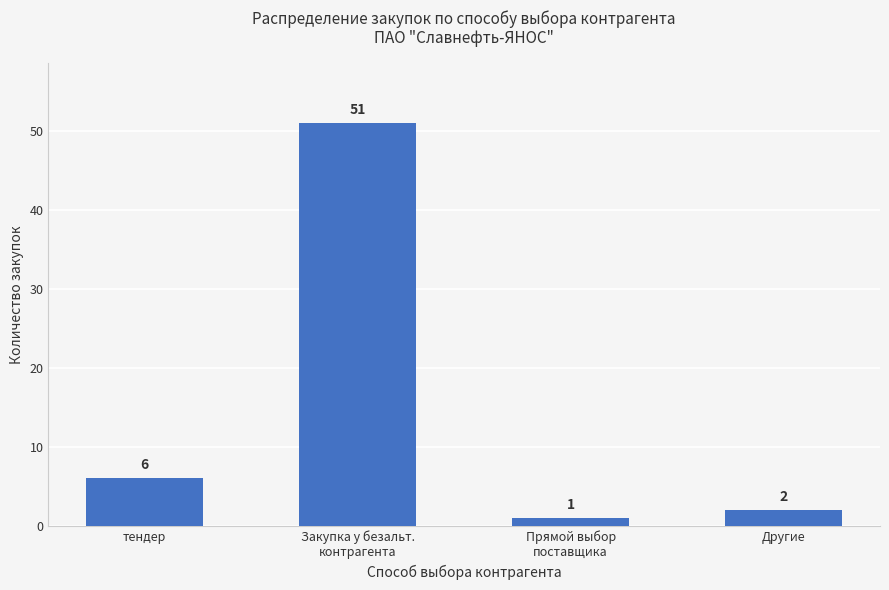

Between тендер and Прямой выбор
поставщика, which is larger?

тендер